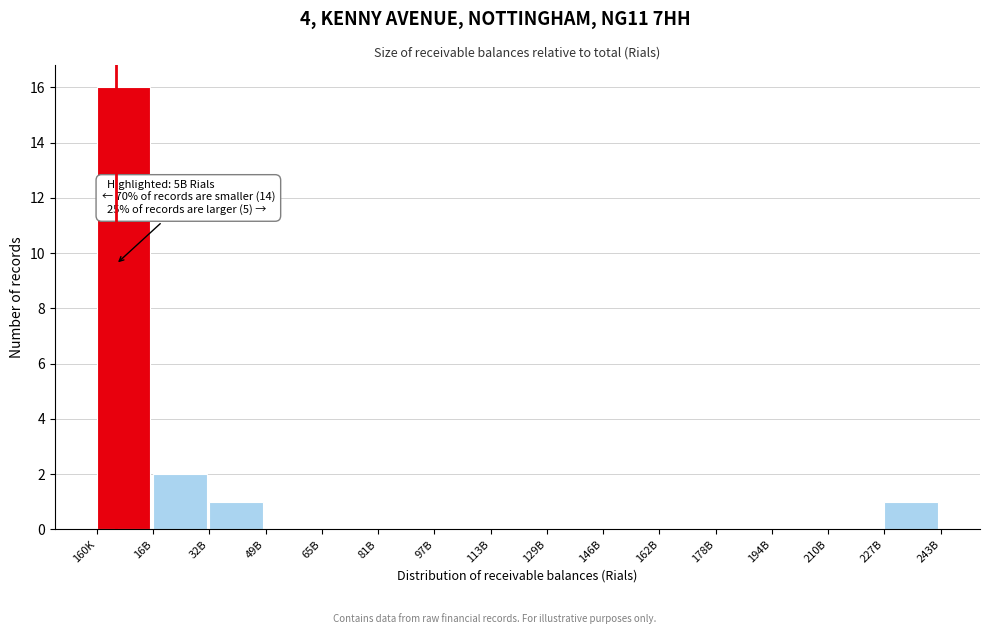

Reading left to right, list all the values displayed in this chart.

160K=16	16B=2	32B=1	49B=0	65B=0	81B=0	97B=0	113B=0	129B=0	146B=0	162B=0	178B=0	194B=0	210B=0	227B=1